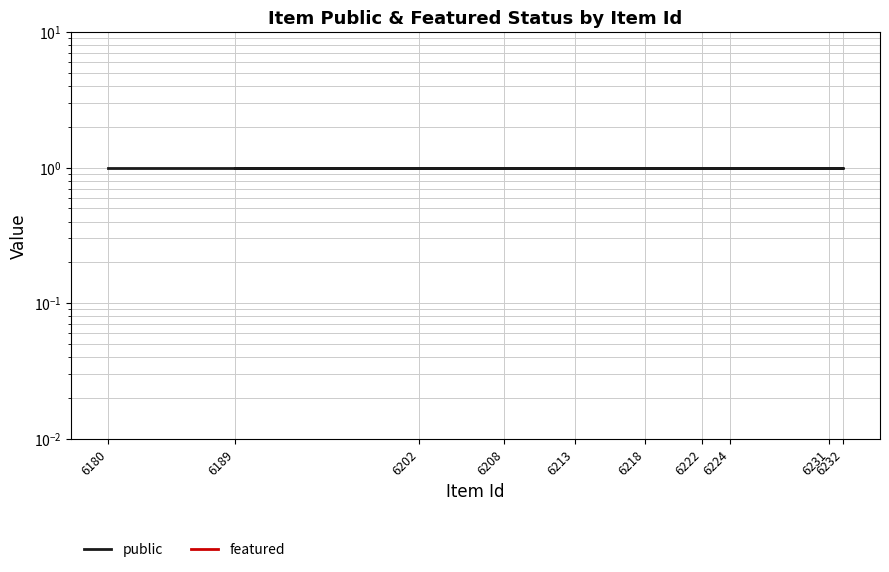

Which category has the highest value across all series?

6180